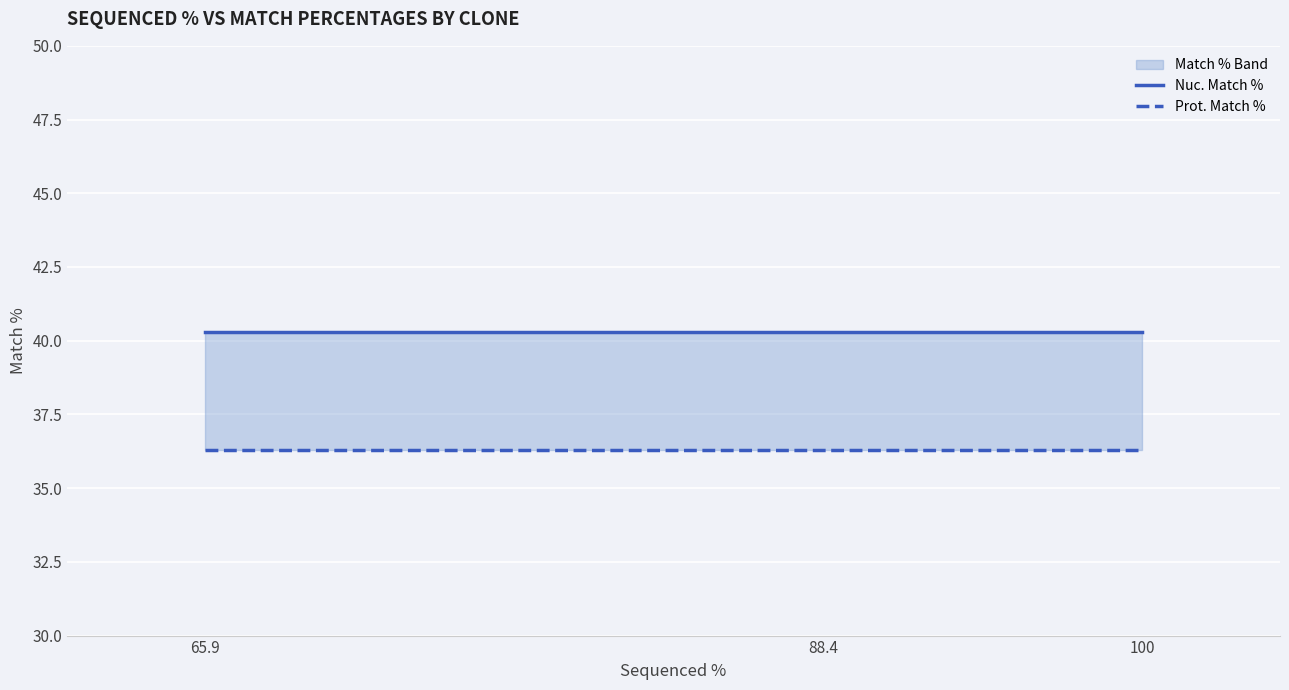

Which series changed the most between 88.4 and 100?

Nuc. Match %